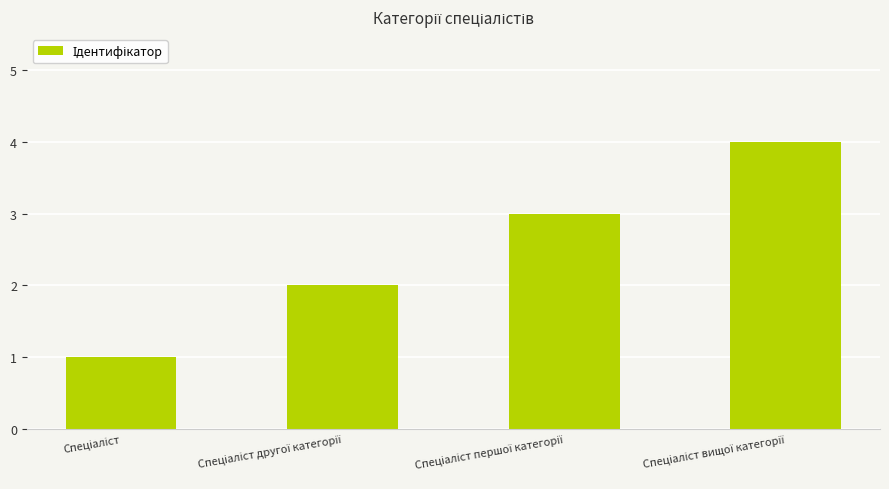

What is the difference between the maximum and minimum values?

3